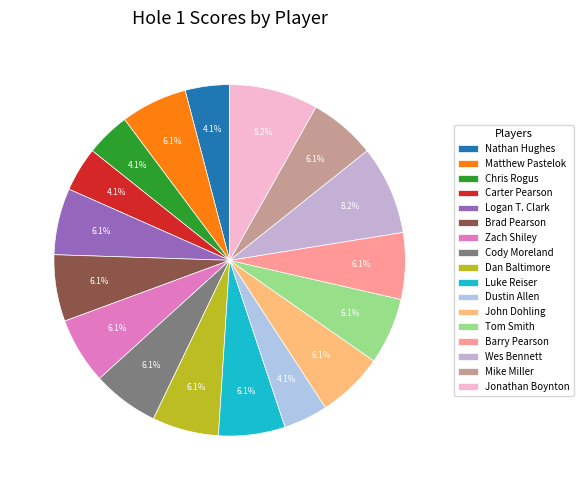

To the nearest percent, what percentage of the pie is Barry Pearson?

6%